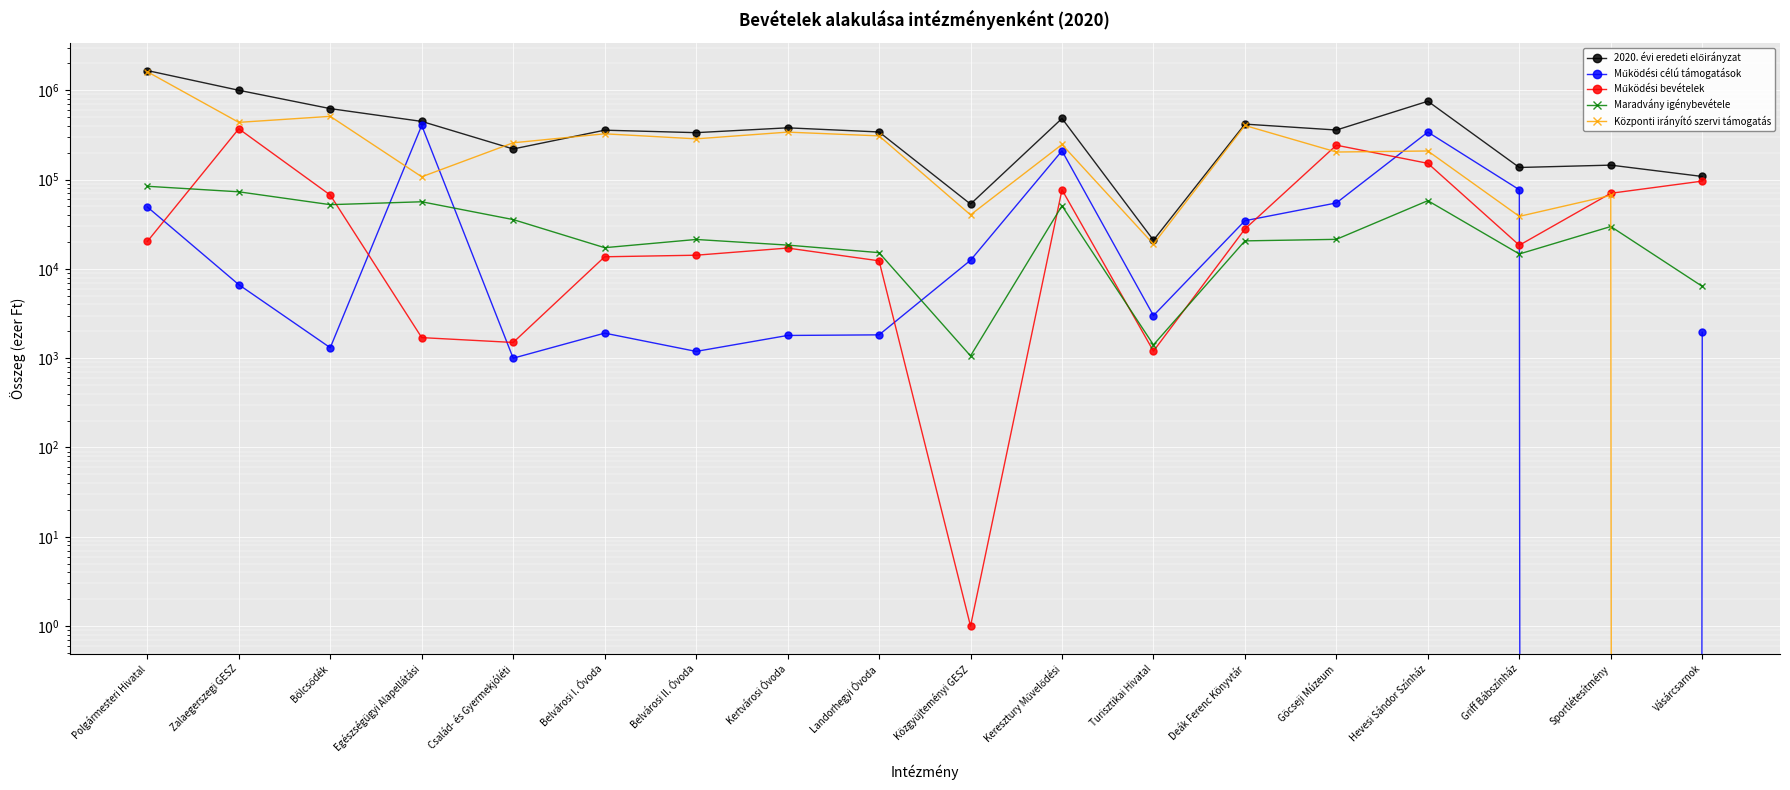

True or false: Központi irányító szervi támogatás has a value of 40292 at Közgyűjteményi GESZ.

True